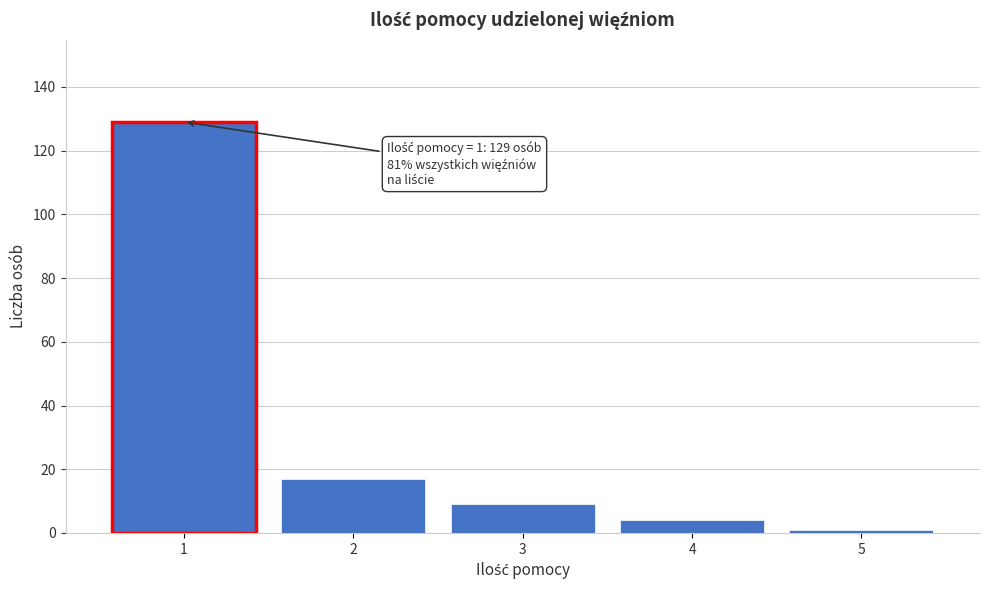

Over which range of the x-axis is the bar tallest?

0.5 to 1.5